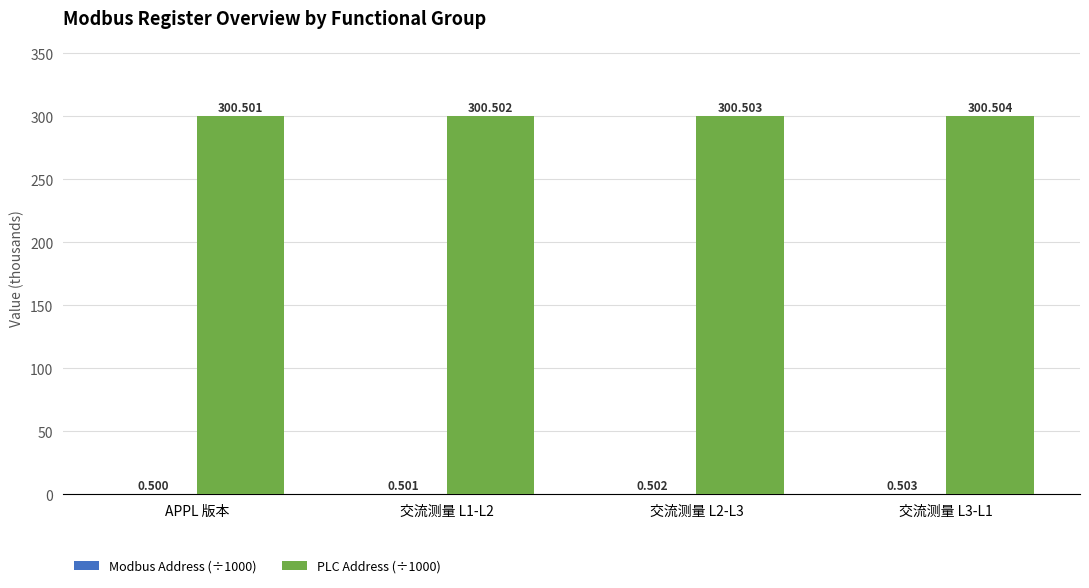

At which label is PLC Address (÷1000) closest to 300?

APPL 版本